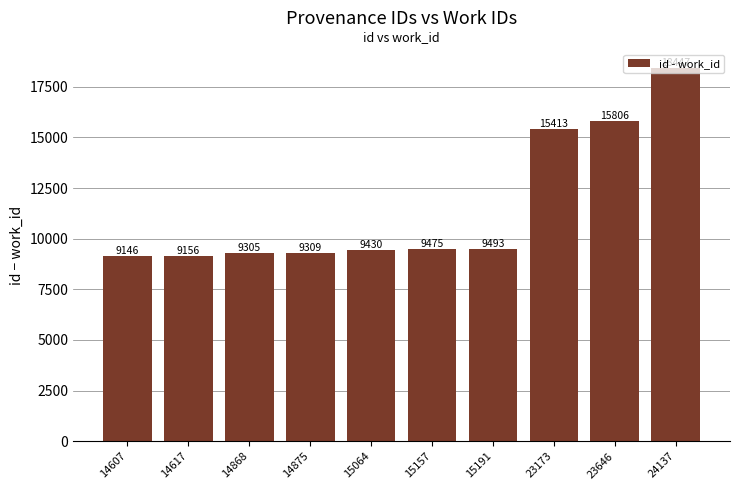

The value at 24137 is 18447. True or false?

True